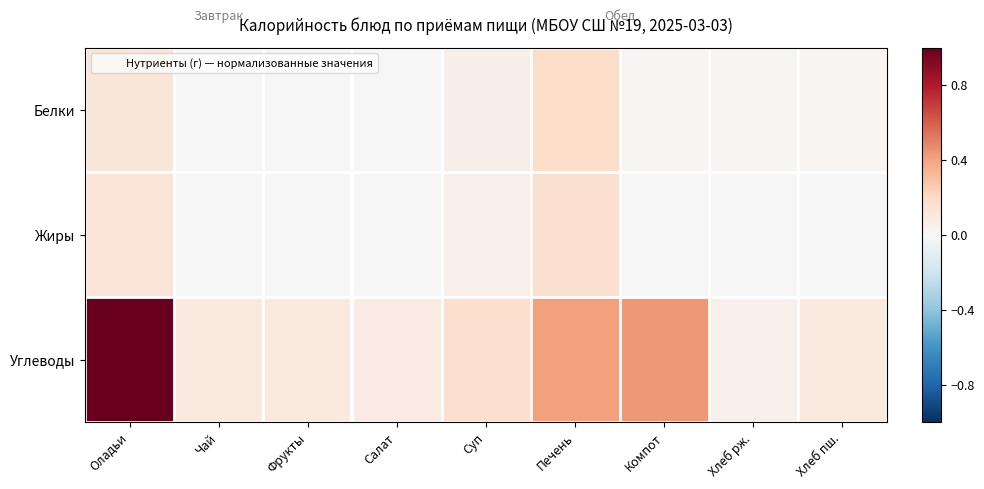

Which series has the largest range (max minus min)?

Углеводы